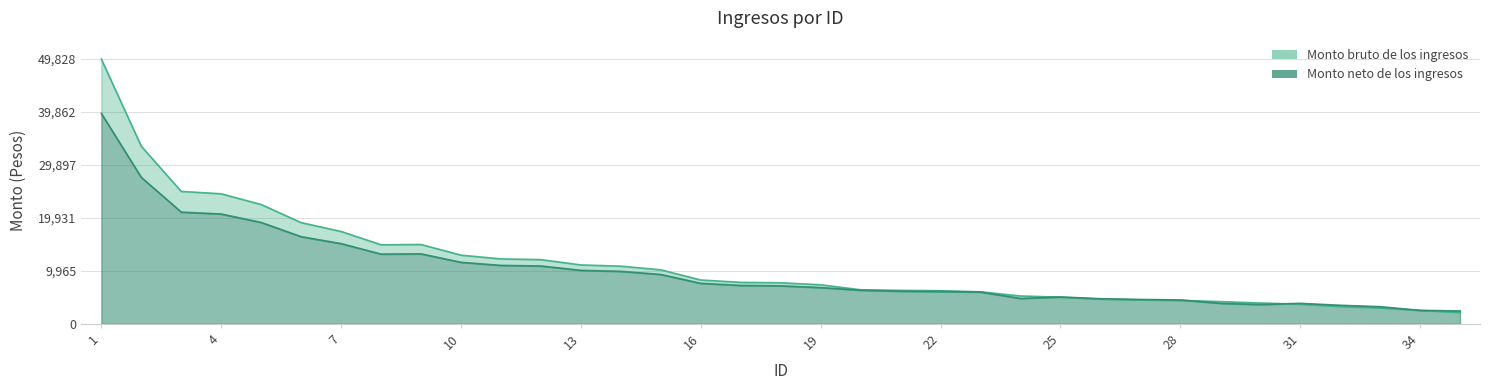

In Monto bruto de los ingresos, how many points are higher than both neighbors (excluding endpoints)?

1